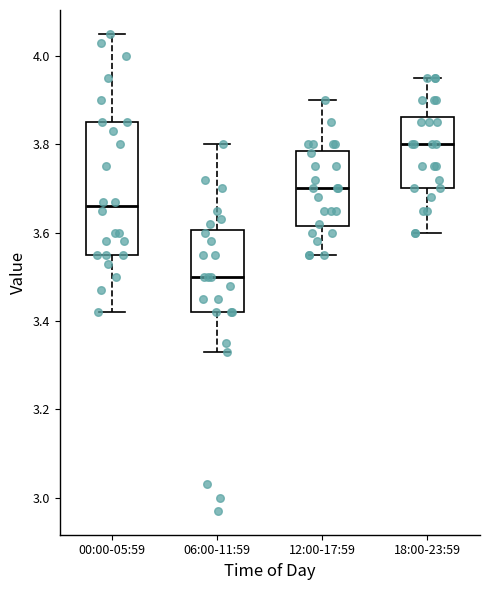

Where is the upper edge of the box for 06:00-11:59 on the y-axis? The values are not printed on the chart, so give them approximately, as read against the axis.

3.60